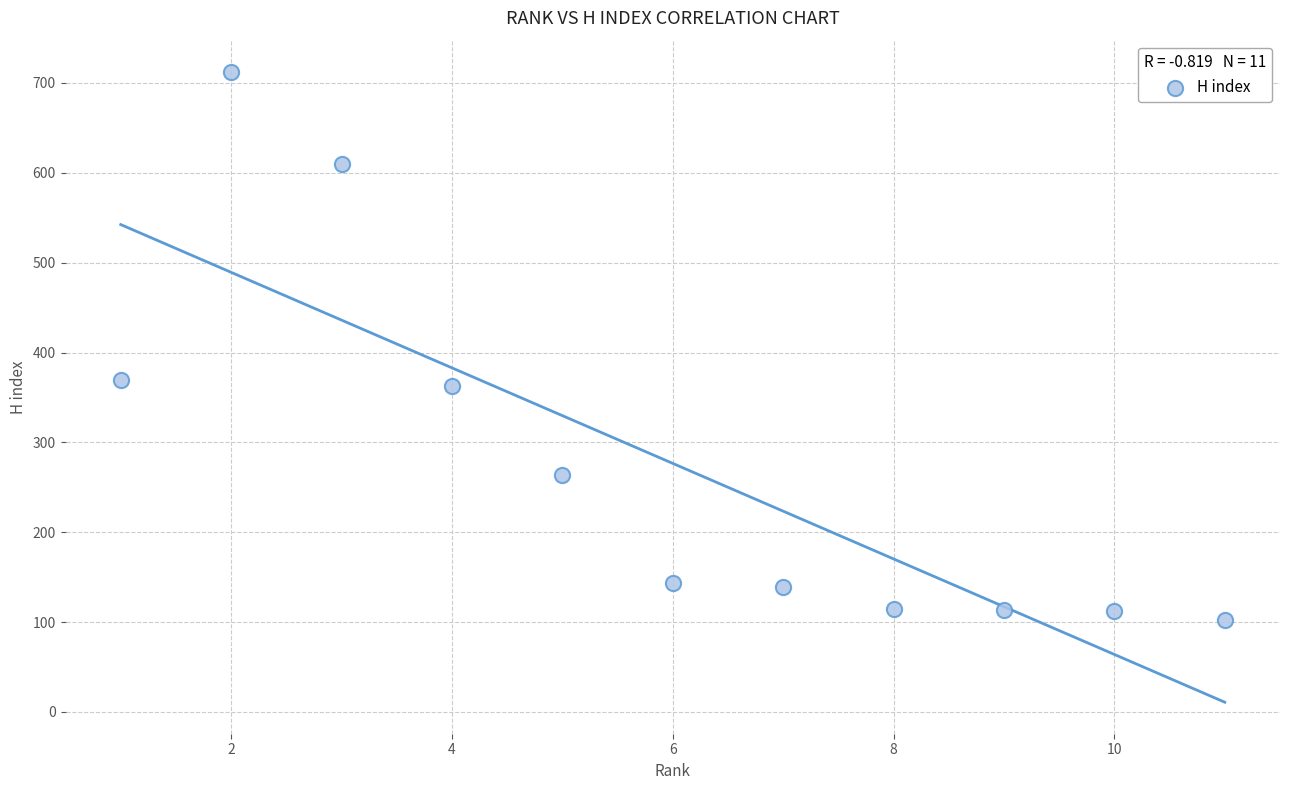

What is the average X value?

6